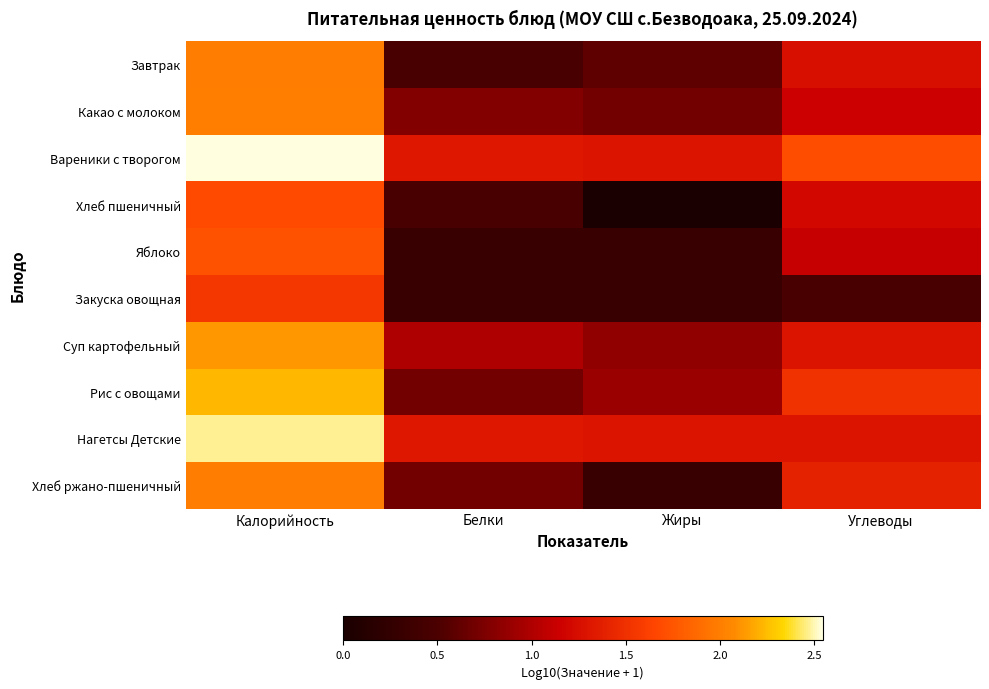

Reading left to right, list all the values displayed in this chart.

Завтрак: Калорийность=2.0	Белки=0.5	Жиры=0.6	Углеводы=1.3
Какао с молоком: Калорийность=2.0	Белки=0.8	Жиры=0.7	Углеводы=1.1
Вареники с творогом: Калорийность=2.5	Белки=1.3	Жиры=1.3	Углеводы=1.7
Хлеб пшеничный: Калорийность=1.7	Белки=0.5	Жиры=0.0	Углеводы=1.2
Яблоко: Калорийность=1.7	Белки=0.3	Жиры=0.3	Углеводы=1.1
Закуска овощная: Калорийность=1.5	Белки=0.3	Жиры=0.3	Углеводы=0.5
Суп картофельный: Калорийность=2.1	Белки=1.0	Жиры=0.8	Углеводы=1.3
Рис с овощами: Калорийность=2.2	Белки=0.7	Жиры=0.9	Углеводы=1.5
Нагетсы Детские: Калорийность=2.5	Белки=1.3	Жиры=1.3	Углеводы=1.3
Хлеб ржано-пшеничный: Калорийность=2.0	Белки=0.7	Жиры=0.3	Углеводы=1.4